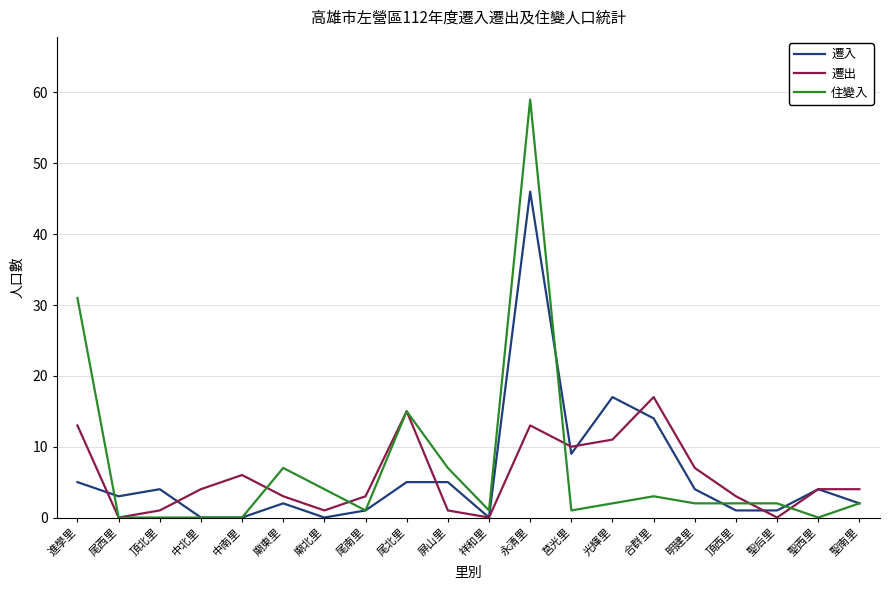

What is the spread (max minus min) of values at 中南里?

6